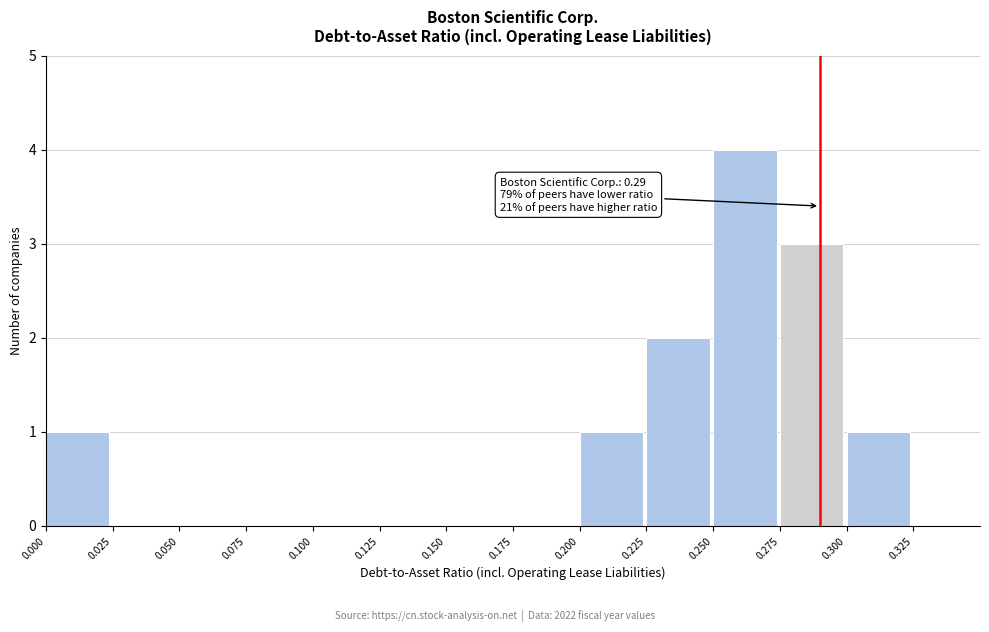

Over which range of the x-axis is the bar tallest?

0.250 to 0.275